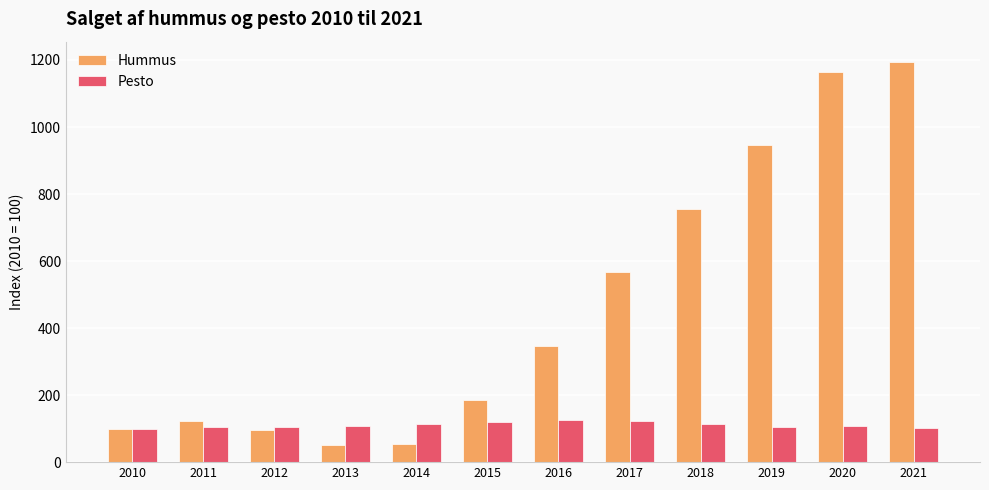

What is the lowest value of the Pesto series?

100.0